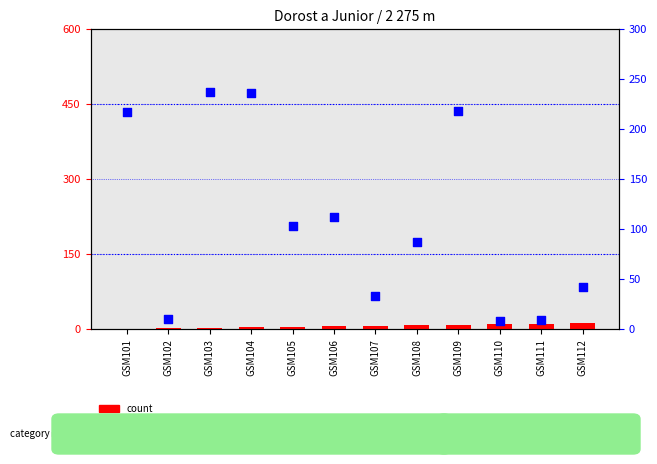

What are all the series names shown in the legend?

count, percentile rank within the sample